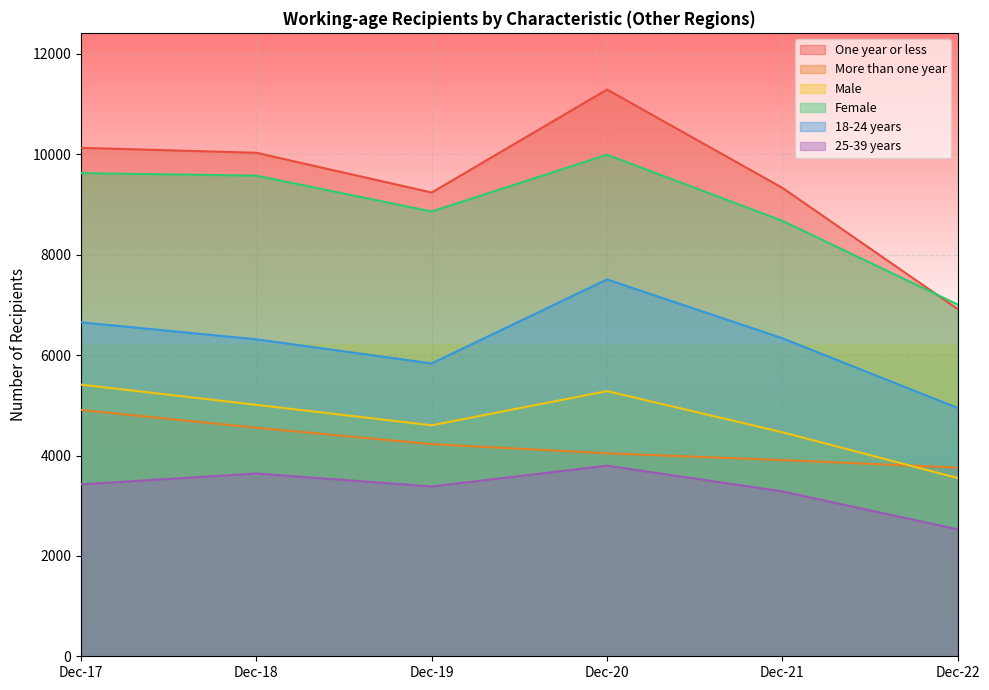

Rank the series by their maximum value, from highest to lowest.

One year or less, Female, 18-24 years, Male, More than one year, 25-39 years